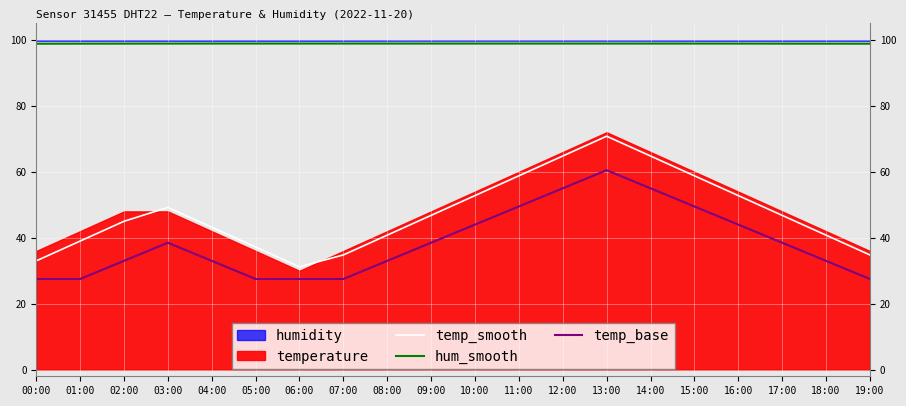

What is the sum of the temp_base values at 02:00 and 04:00?

66.0